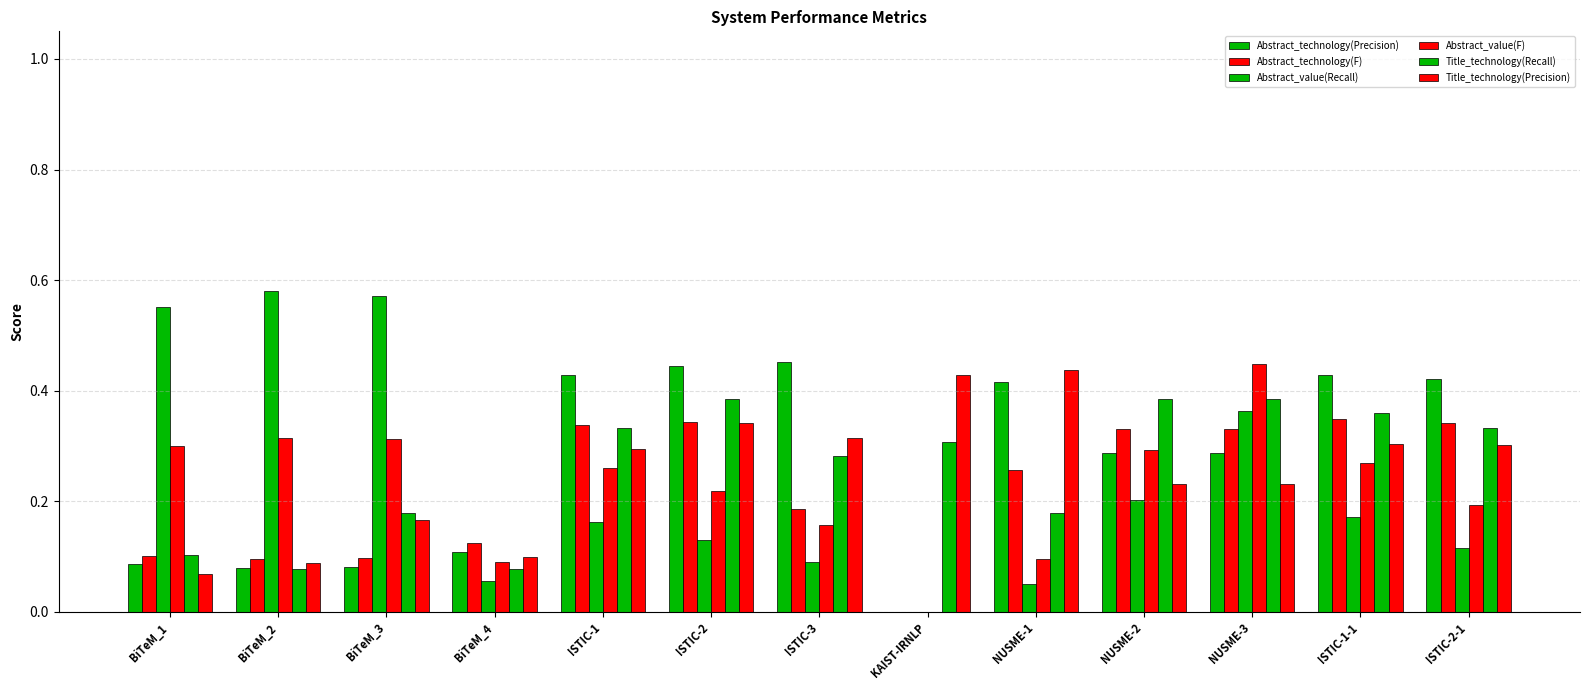

What is the difference between the maximum and minimum values in the Title_technology(Recall) series?

0.3